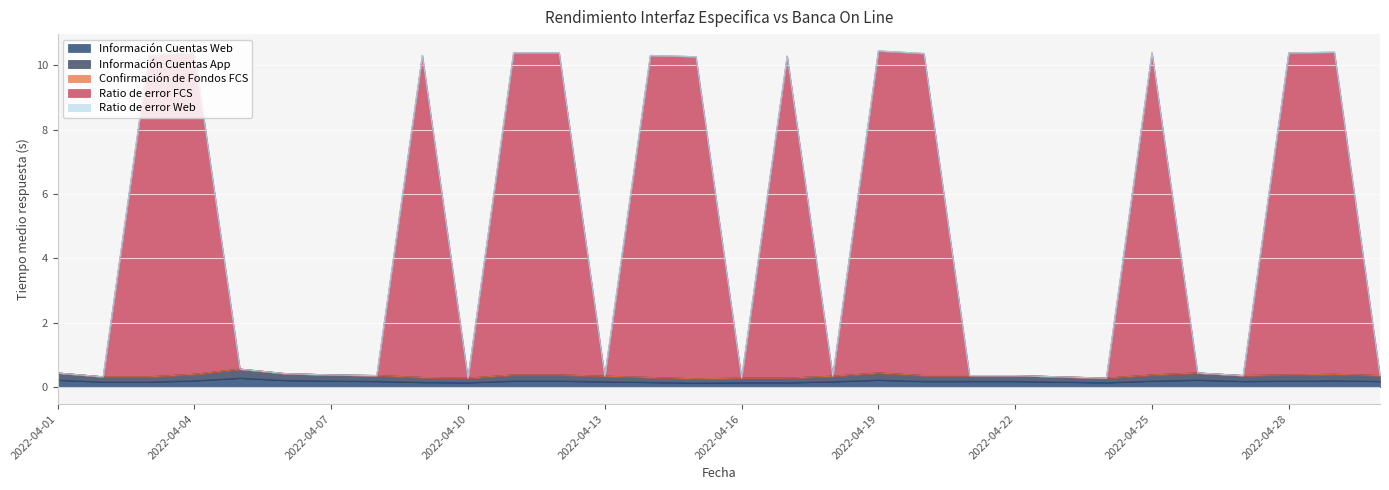

What is the difference between the maximum and minimum values in the Ratio de error FCS series?

10.2